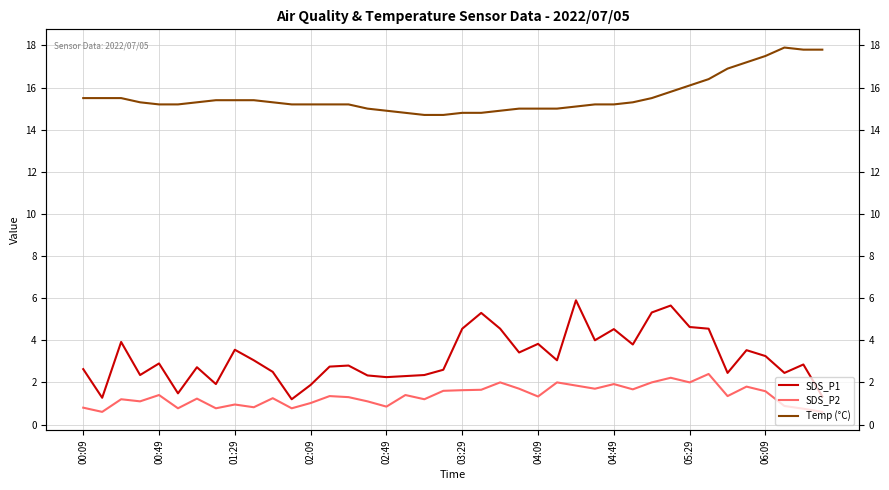

What is the maximum value shown in the chart?

17.9